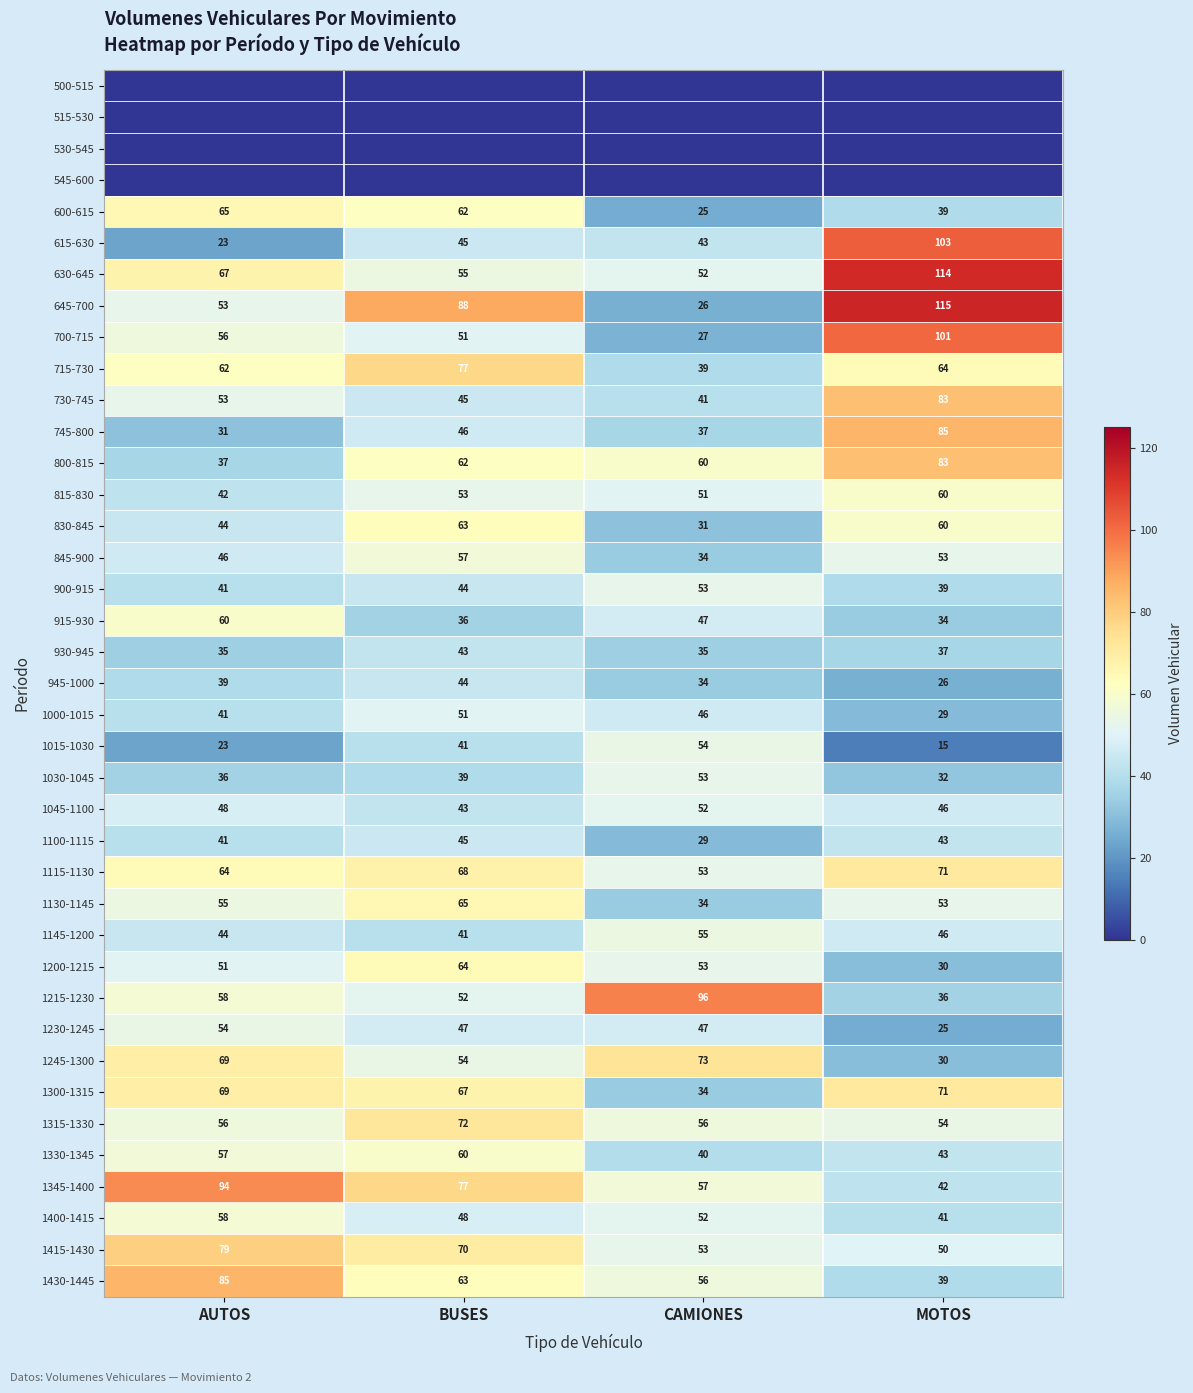

What is the sum of all 830-845 values?

198